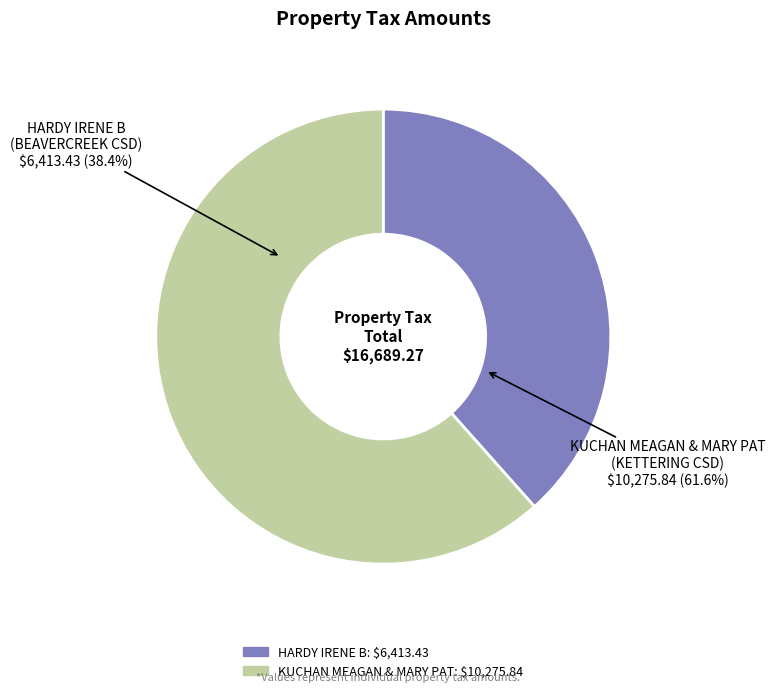

How many segments does this pie chart have?

2